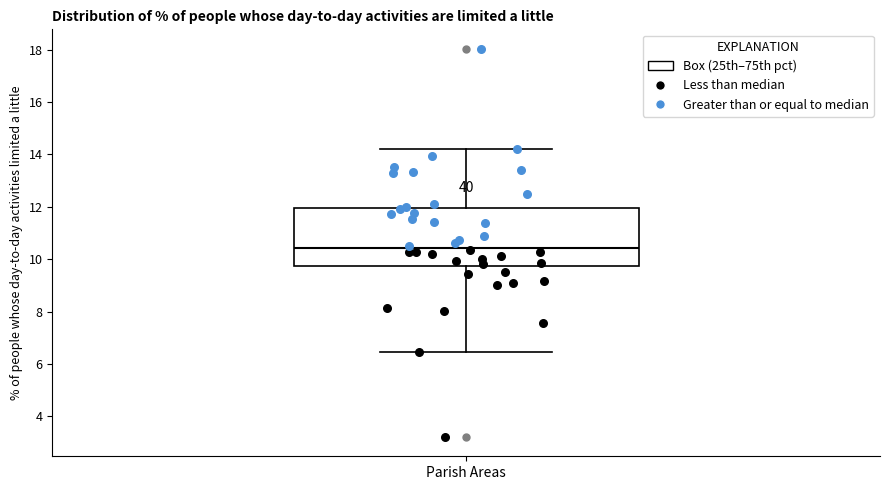

Transcribe this box plot: give where the median line is, the range the box spans, and where the two whiskers end, as read against the y-axis. The values are not printed on the chart, so give them approximately, as read against the axis.

median 10.4, box 9.8 to 12.0, whiskers 6.4 to 14.2